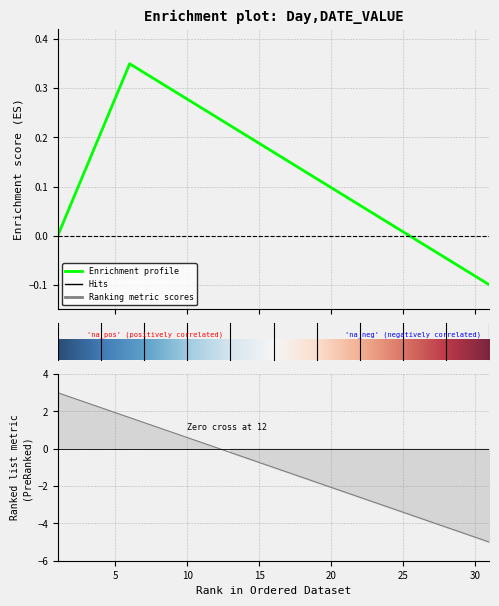

Is it true that the value at 14 is -0.2?

False